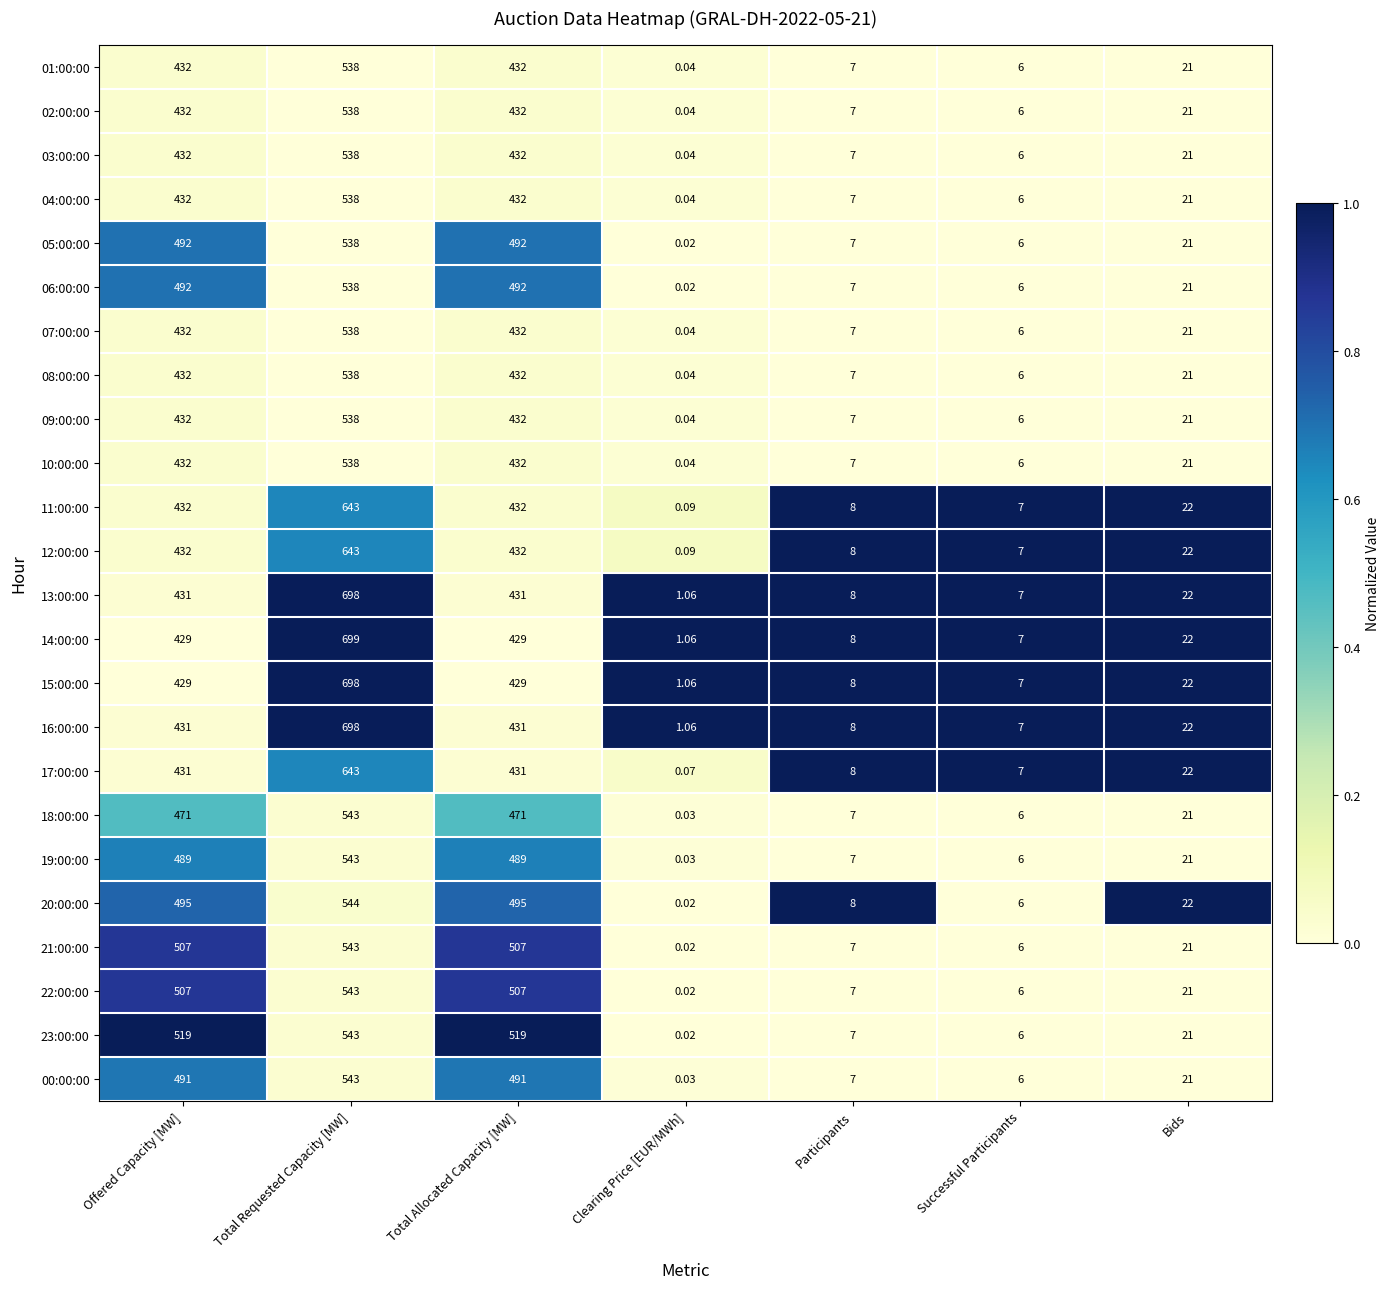

At which label does 22:00:00 reach its minimum?

Clearing Price [EUR/MWh]